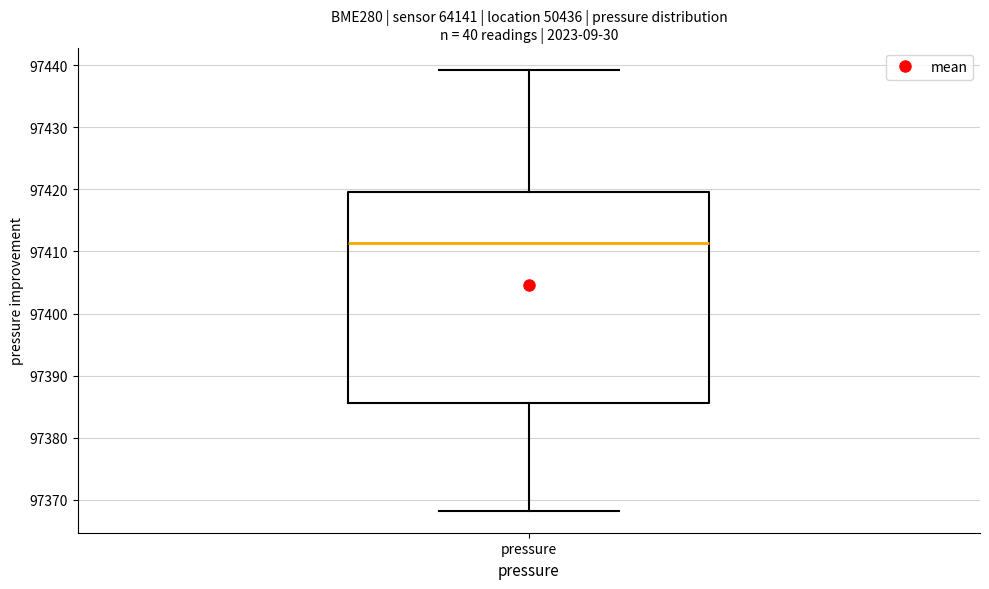

Read this box plot against the y-axis: the position of the median line, the range covered by the box, and the ends of both whiskers. The values are not printed on the chart, so give them approximately, as read against the axis.

median 97411, box 97386 to 97420, whiskers 97368 to 97439